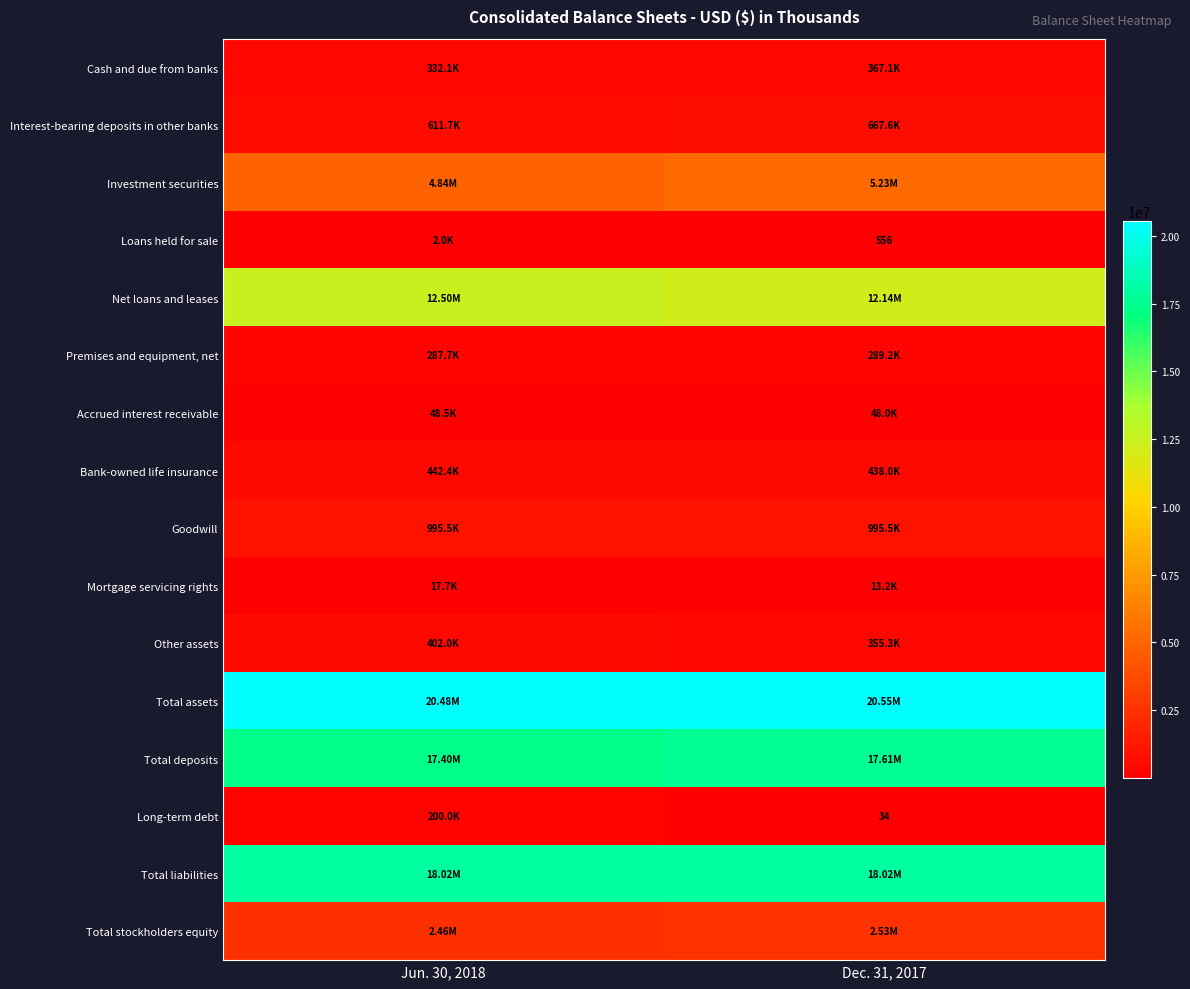

What is the difference between the highest and lowest values at Jun. 30, 2018?

20477682